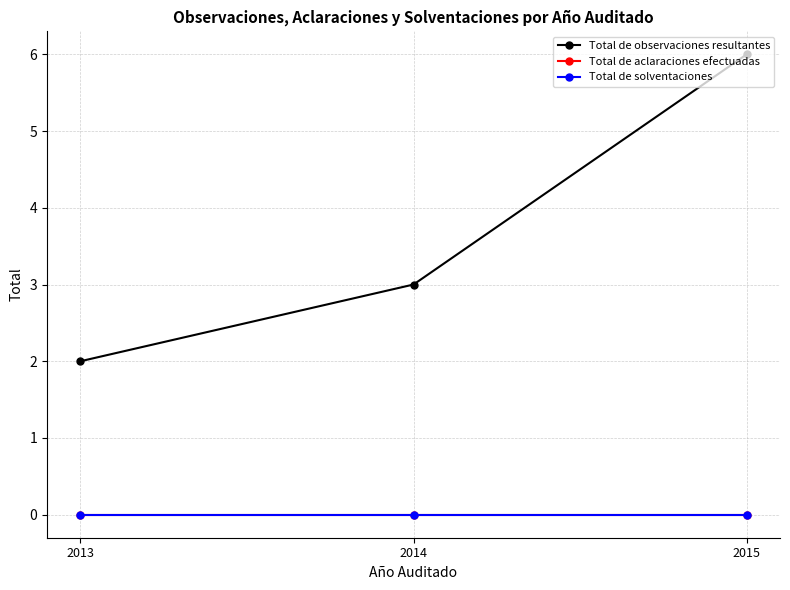

Reading left to right, extract all data points from this chart.

Total de observaciones resultantes: 2013=2	2014=3	2015=6
Total de aclaraciones efectuadas: 2013=0	2014=0	2015=0
Total de solventaciones: 2013=0	2014=0	2015=0